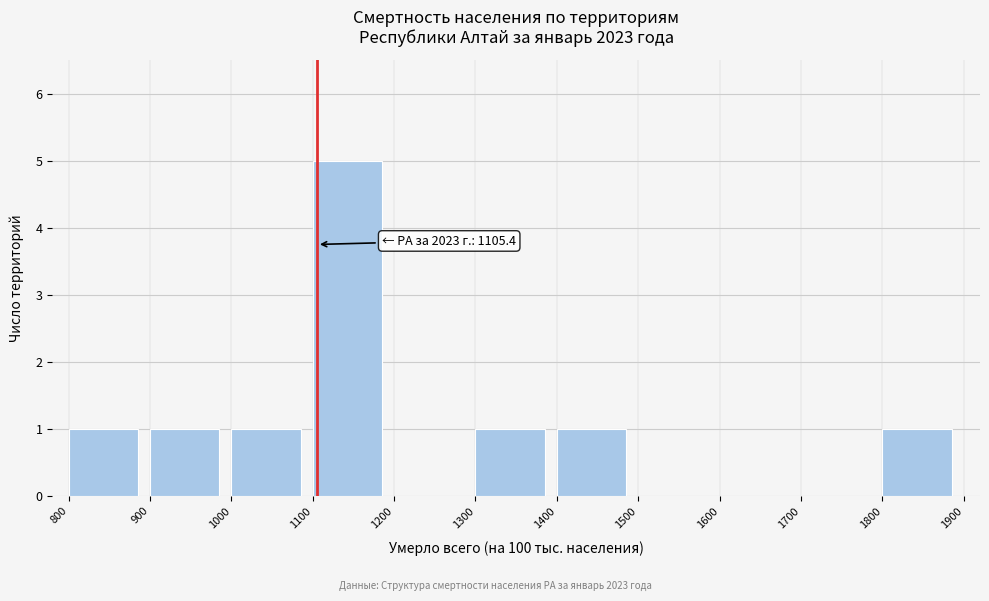

Which range on the x-axis has the tallest bar?

1100 to 1200